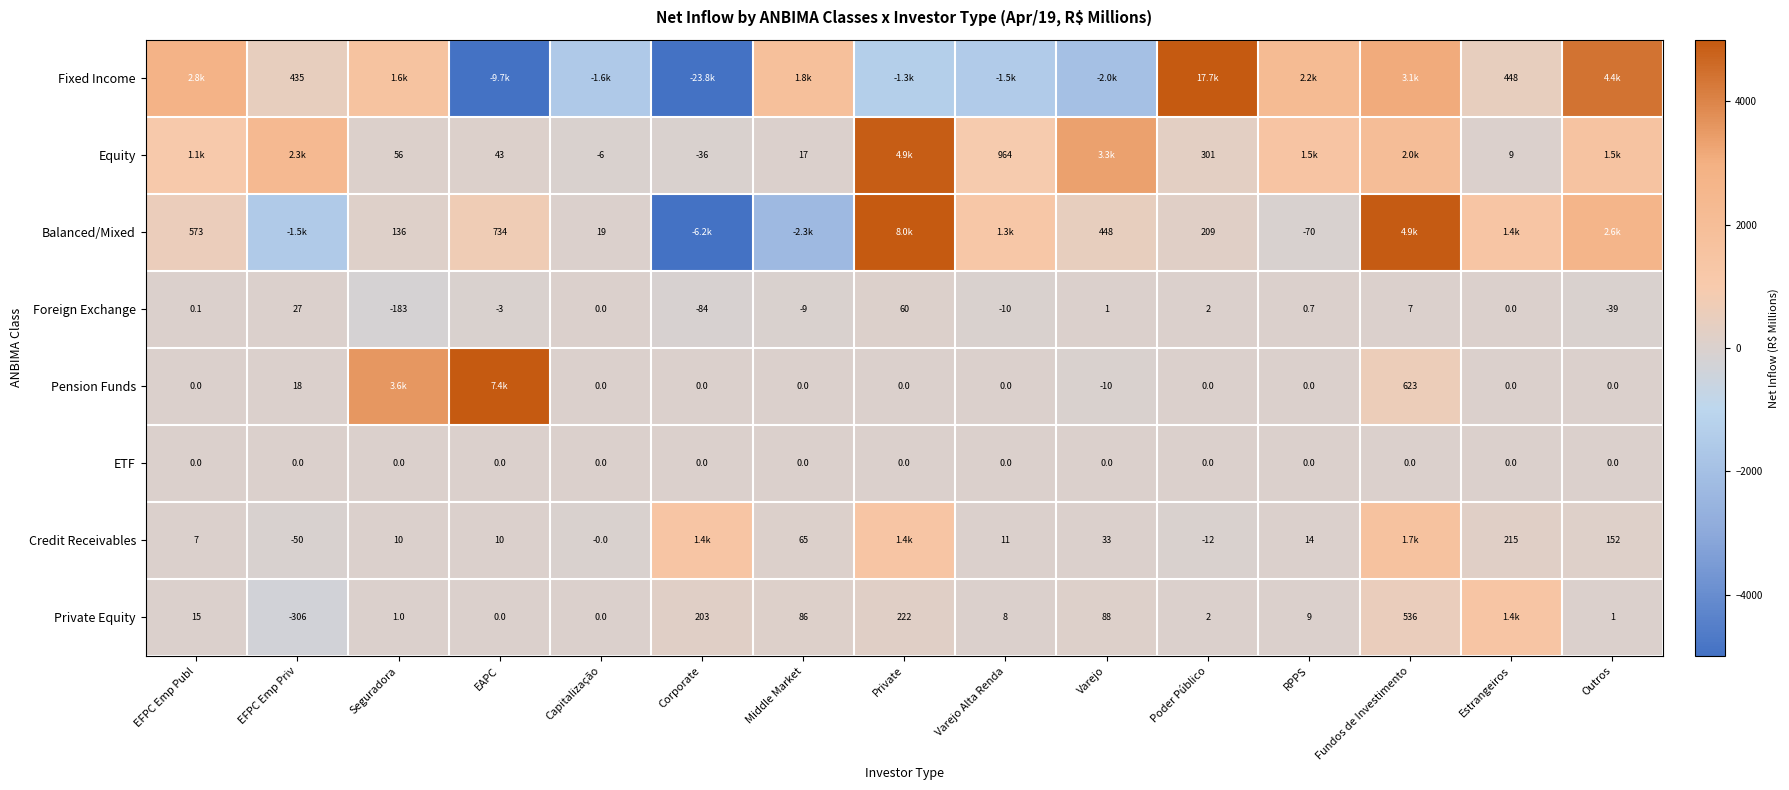

At which label does Foreign Exchange reach its minimum?

Seguradora